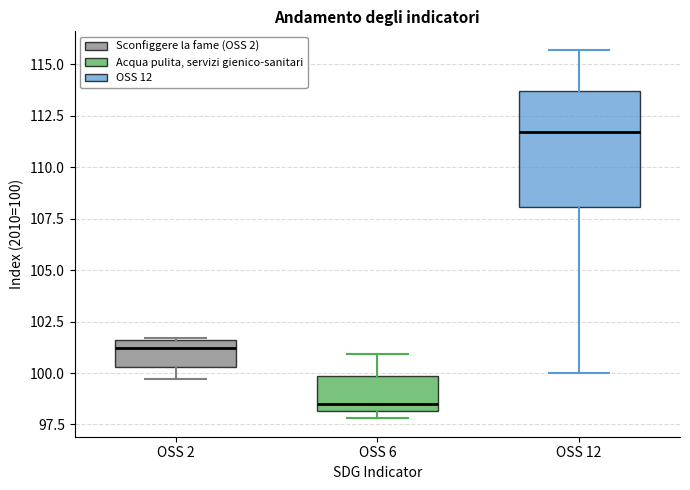

Where is the upper edge of the box for OSS 12 on the y-axis? The values are not printed on the chart, so give them approximately, as read against the axis.

113.5